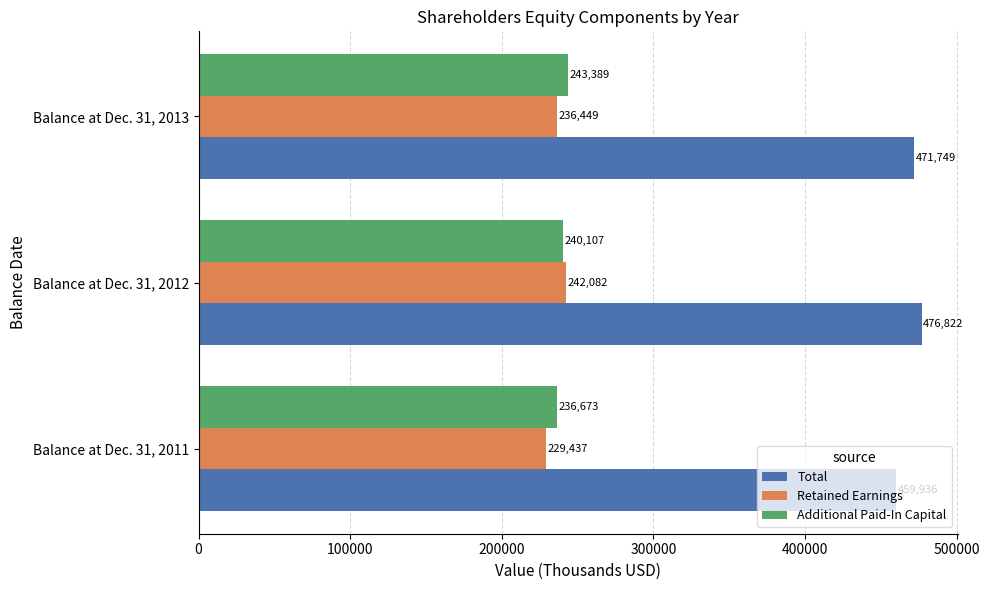

Where is Additional Paid-In Capital nearest to the value 240031?

Balance at Dec. 31, 2012